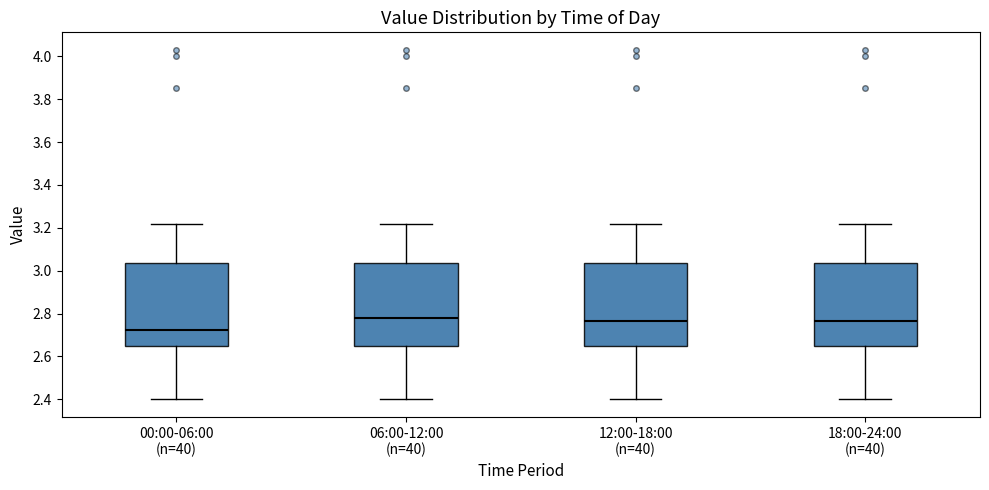

Reading left to right, read every box against the y-axis: the position of its median line, the range the box covers, and the ends of its whiskers. The values are not printed on the chart, so give them approximately, as read against the axis.

00:00-06:00 (n=40): median 2.72, box 2.66 to 3.04, whiskers 2.40 to 3.22
06:00-12:00 (n=40): median 2.78, box 2.66 to 3.04, whiskers 2.40 to 3.22
12:00-18:00 (n=40): median 2.76, box 2.66 to 3.04, whiskers 2.40 to 3.22
18:00-24:00 (n=40): median 2.76, box 2.66 to 3.04, whiskers 2.40 to 3.22